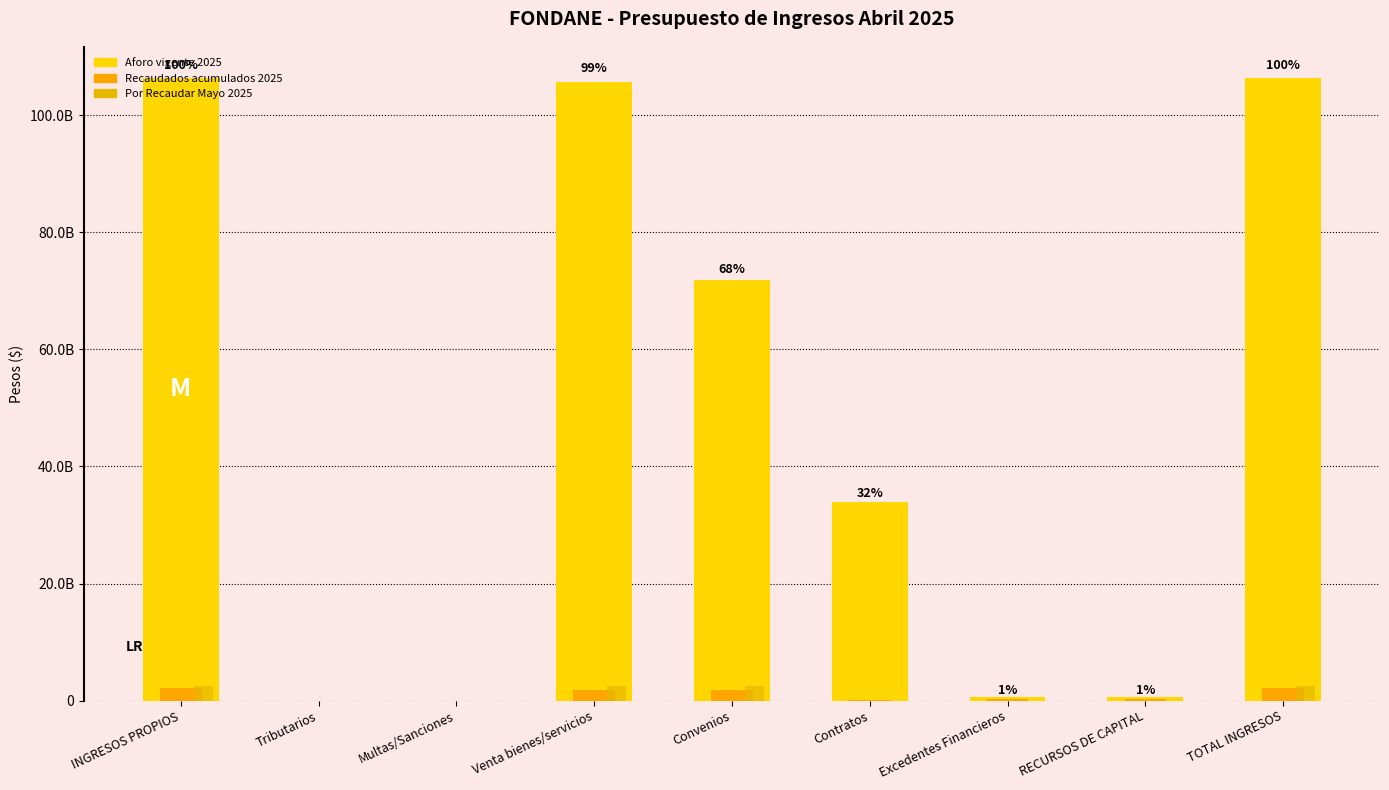

Are the bars grouped side by side (vs. stacked)?

Yes